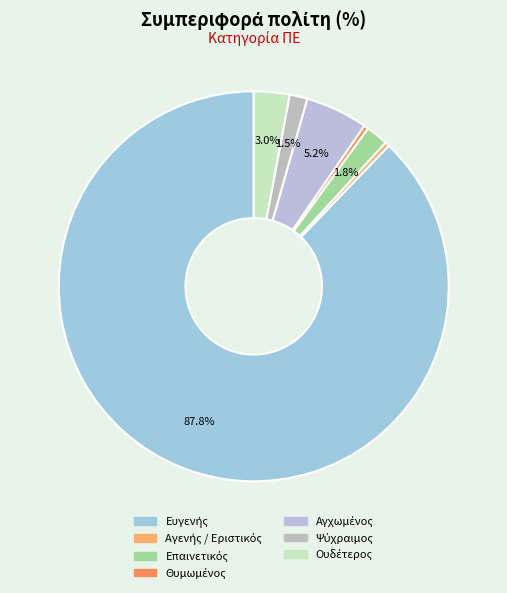

Rank the categories by value from highest to lowest.

Ευγενής, Αγχωμένος, Ουδέτερος, Επαινετικός, Ψύχραιμος, Αγενής / Εριστικός, Θυμωμένος